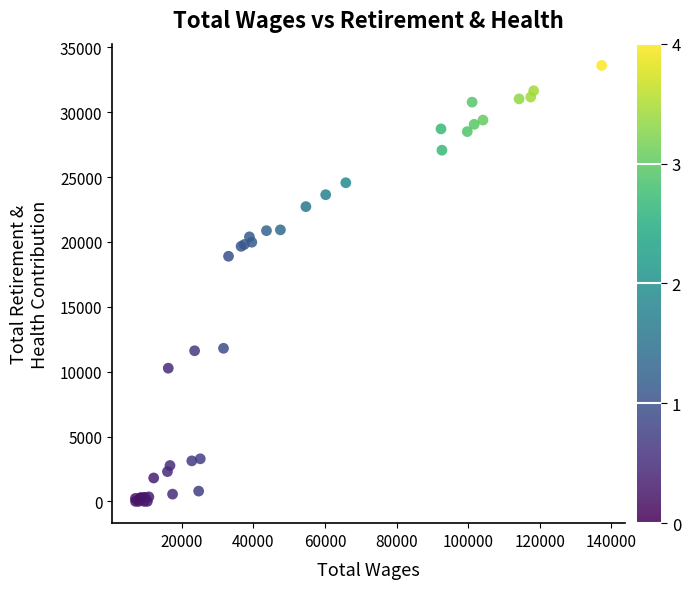

What Y value in the scatter plot is closest to 16799?

18893